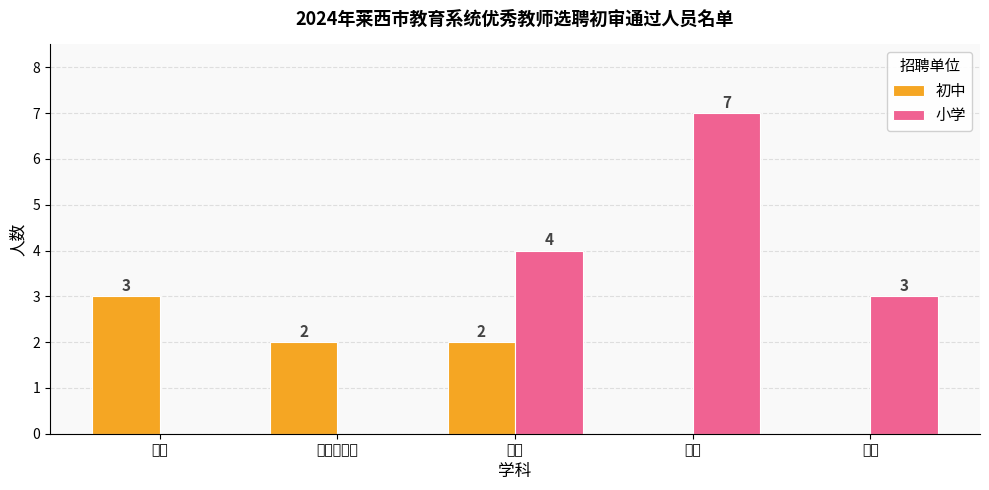

Reading left to right, extract all data points from this chart.

初中: 3	2	2	0	0
小学: 0	0	4	7	3